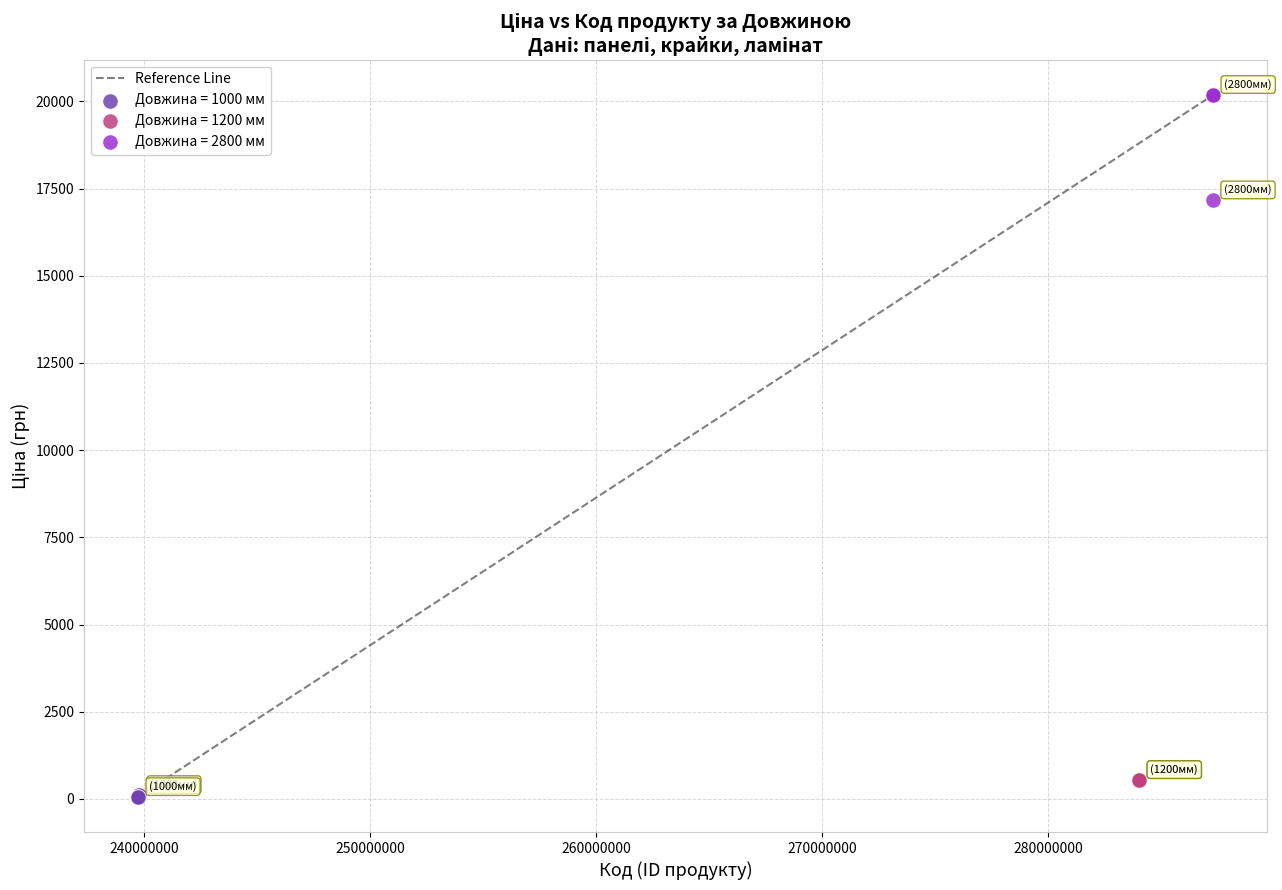

Which series contains the highest Y value?

Довжина = 2800 мм